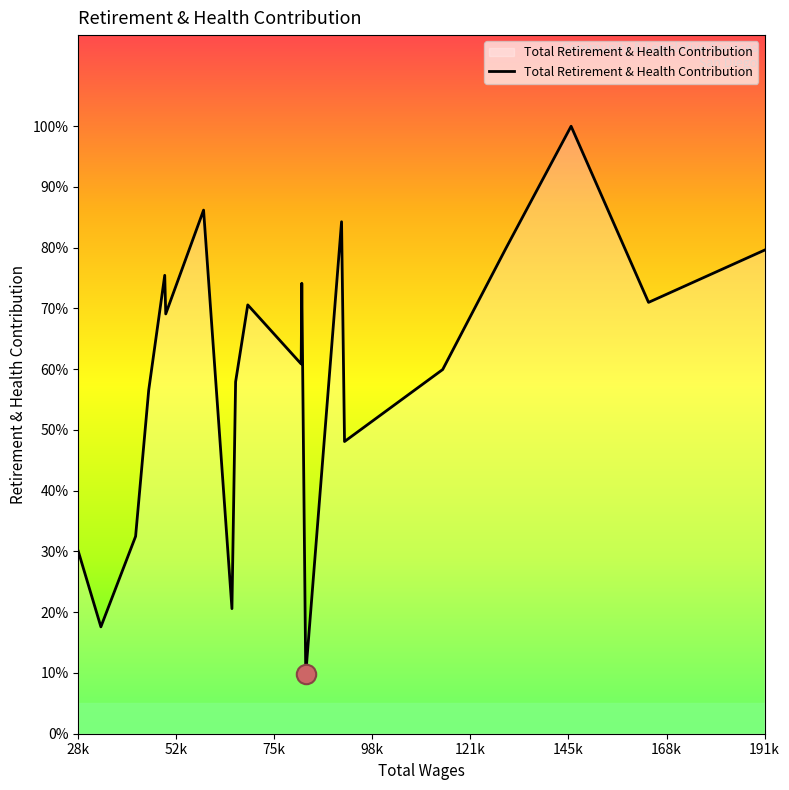

Where does the data first go above 11229?

191k